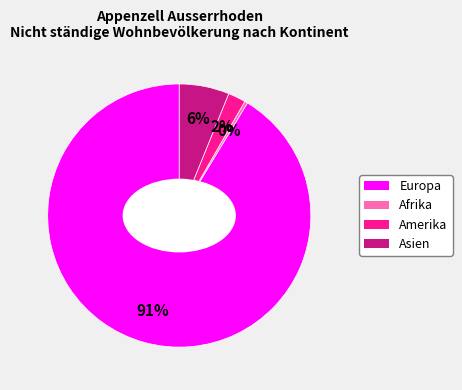

How many slices are in this pie chart?

4